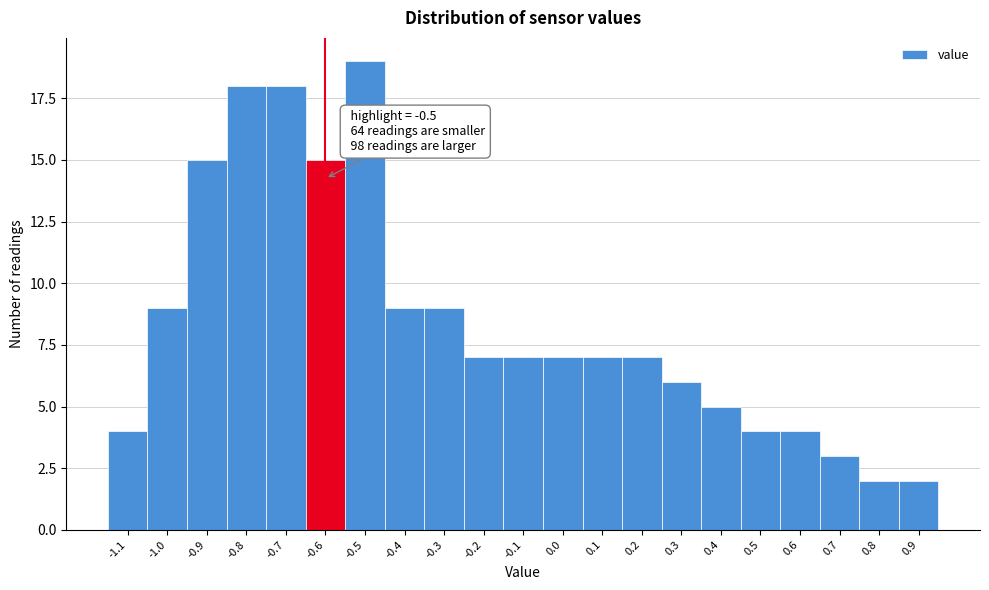

Reading left to right, extract all data points from this chart.

4	9	15	18	18	15	19	9	9	7	7	7	7	7	6	5	4	4	3	2	2